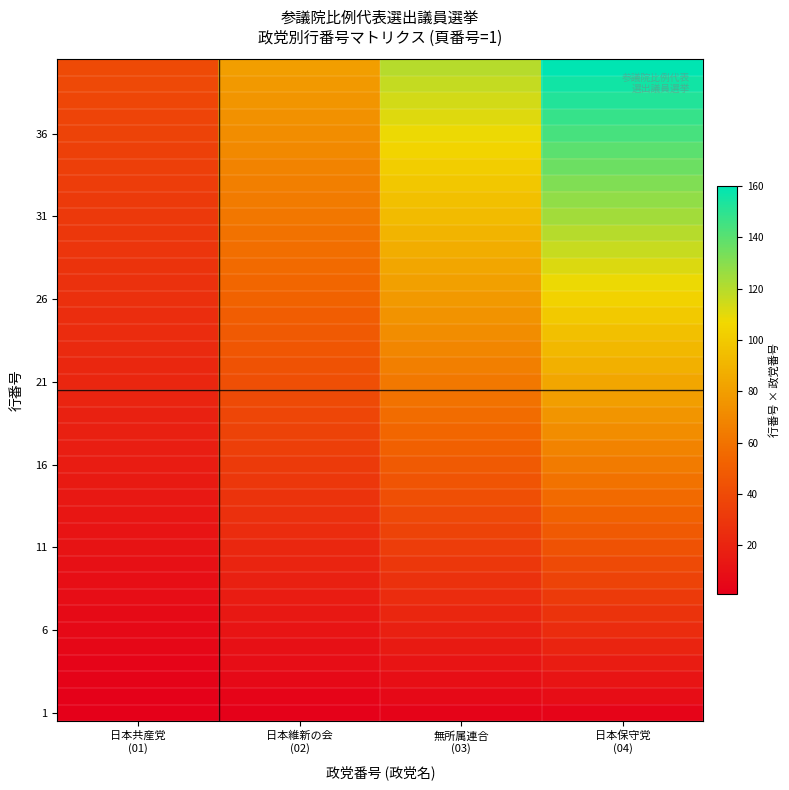

At which category does the chart reach its minimum across all series?

日本共産党
(01)